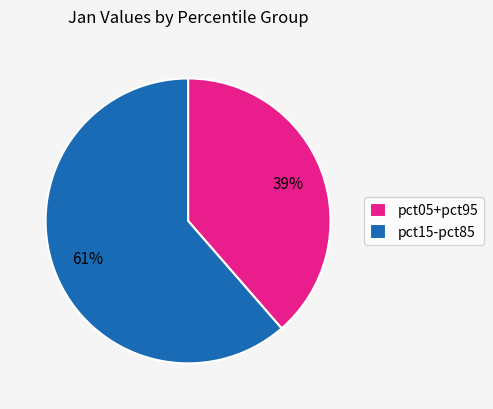

Which has a higher value, pct05+pct95 or pct15-pct85?

pct15-pct85